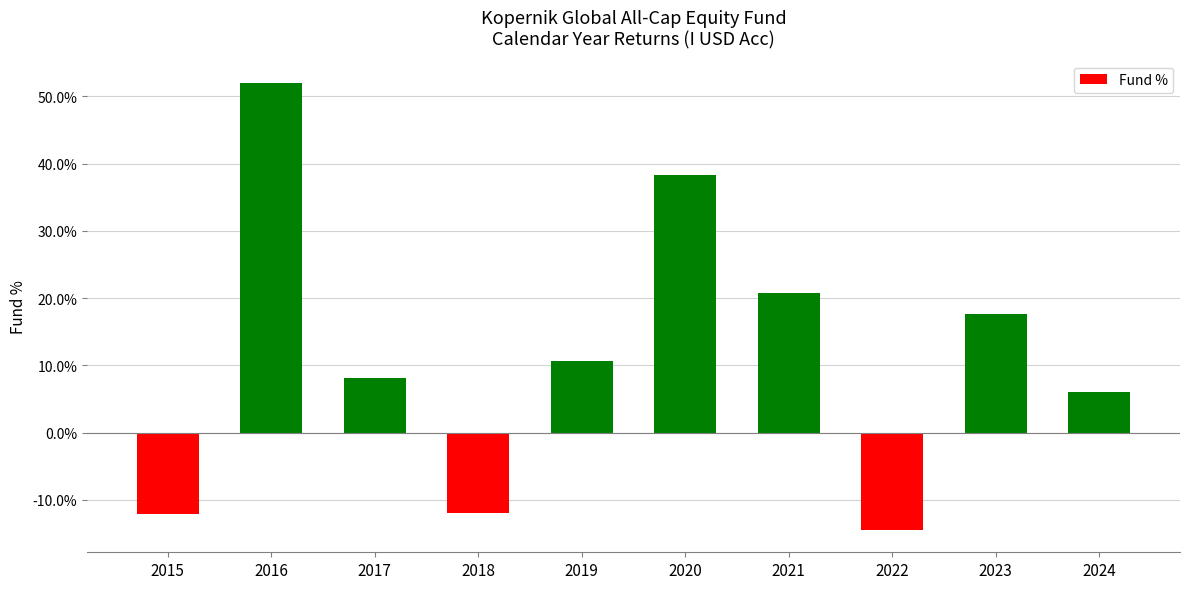

True or false: the data shows 2.5 at 2017.

False